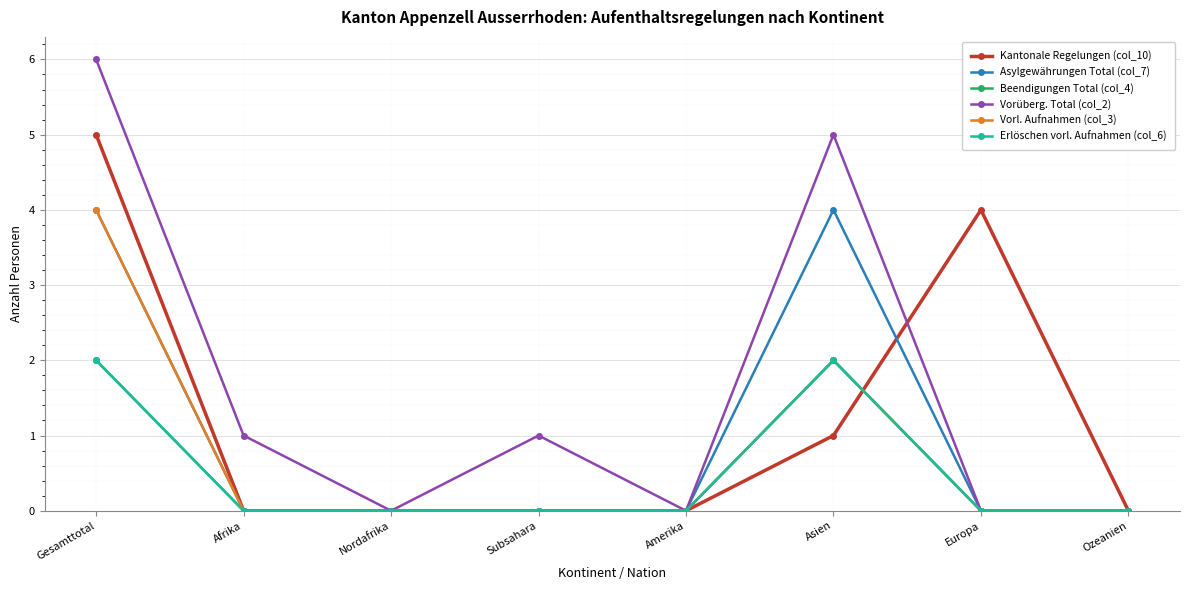

Does the chart have visible grid lines?

Yes